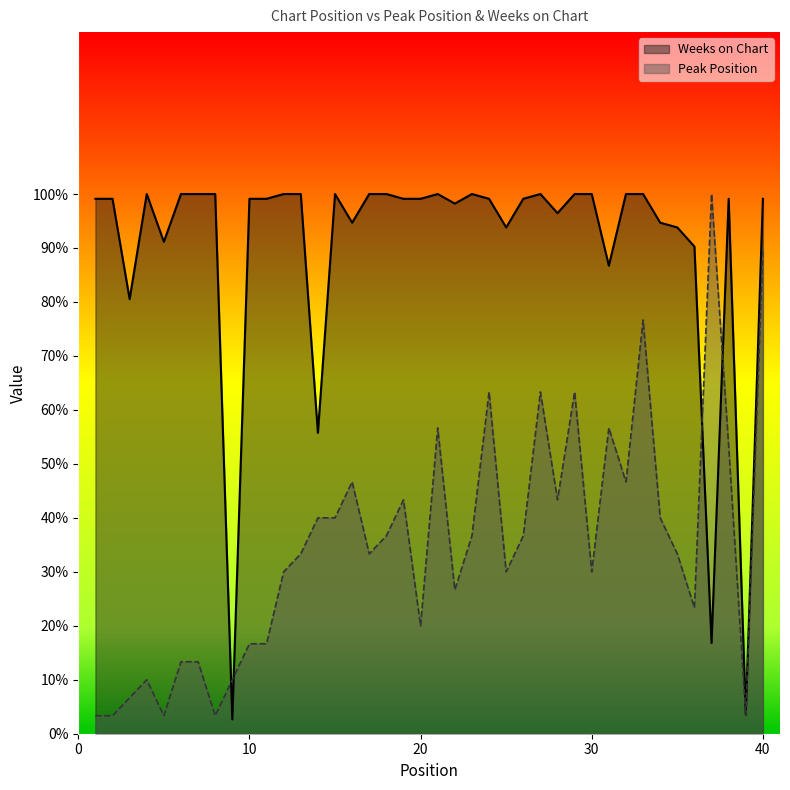

Which category has the lowest value in the Peak Position series?

1